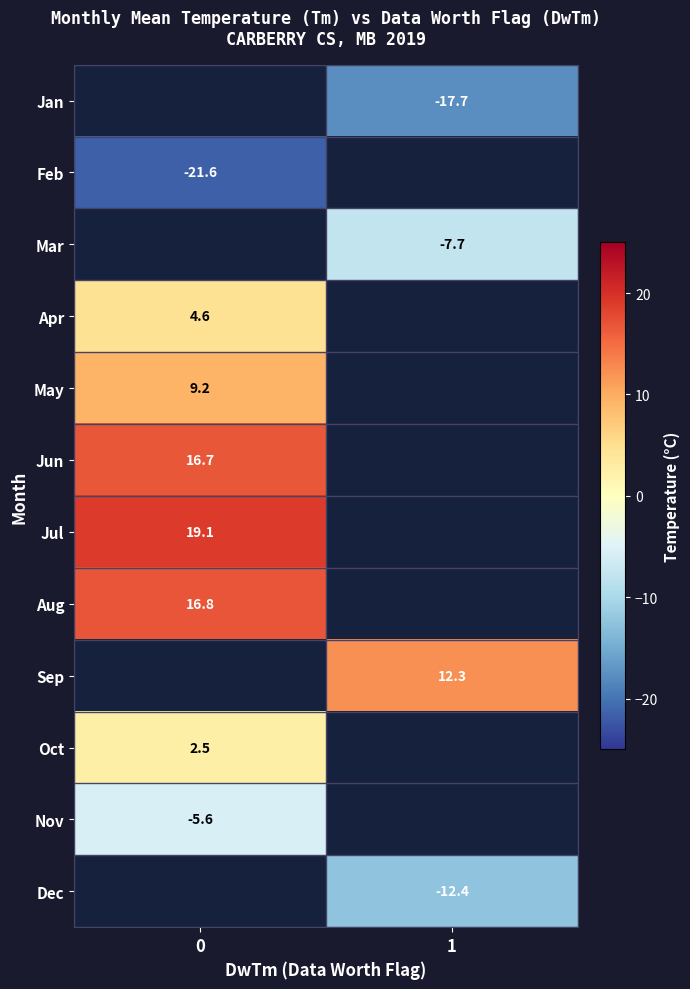

Is the value of Jun at 0 greater than the value of Feb at 0?

Yes